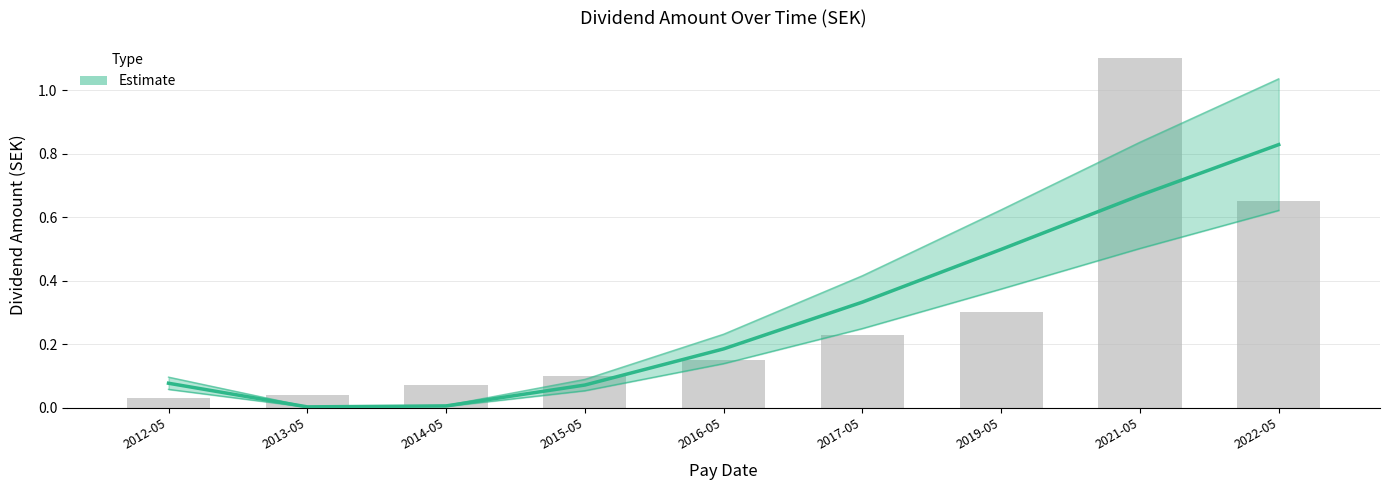

How many bars are there in total?

9